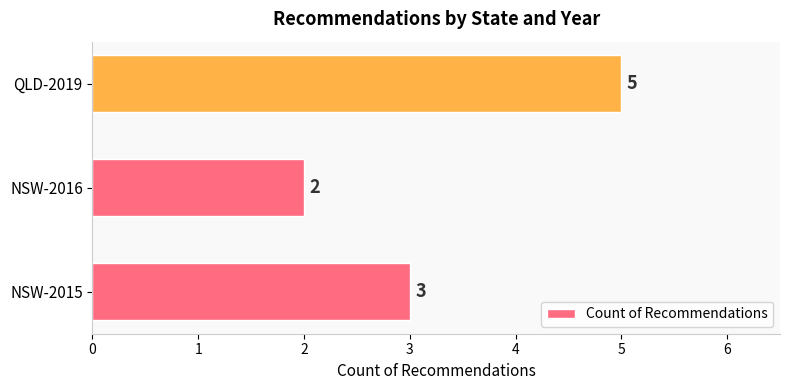

List the labels in order of value, largest first.

QLD-2019, NSW-2015, NSW-2016